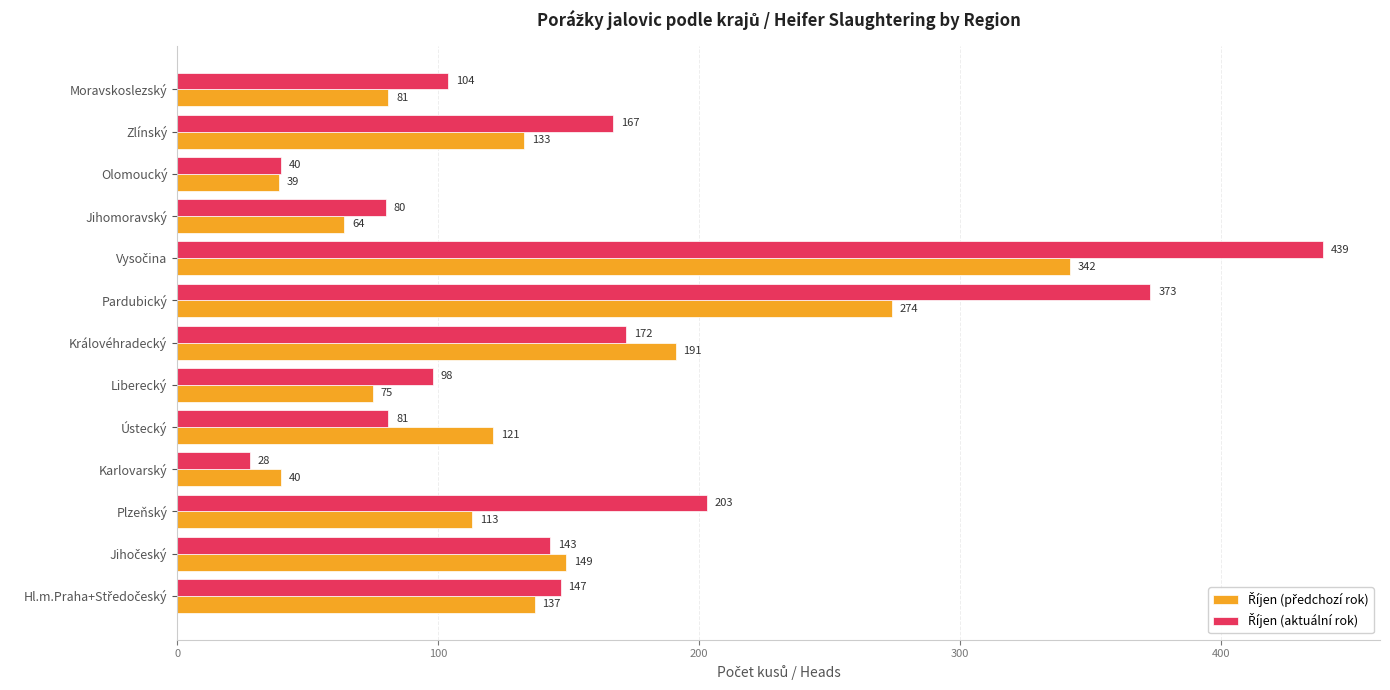

At how many categories does at least one series exceed 134?

7